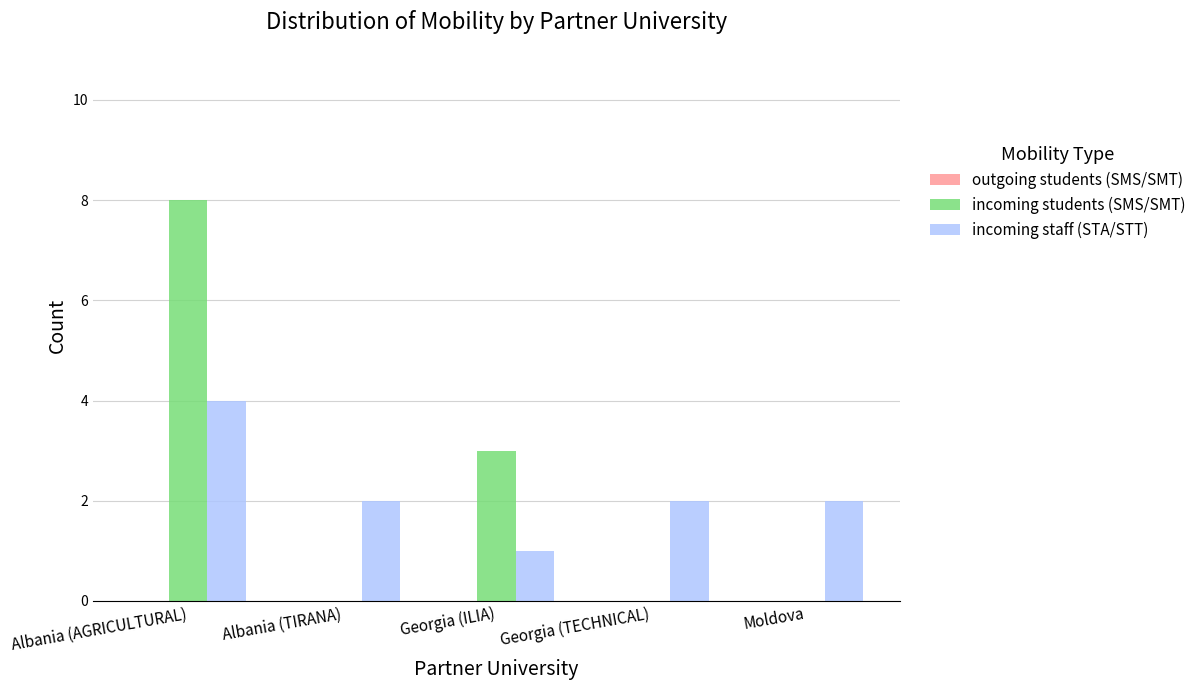

At which category does the chart reach its peak across all series?

Albania (AGRICULTURAL)